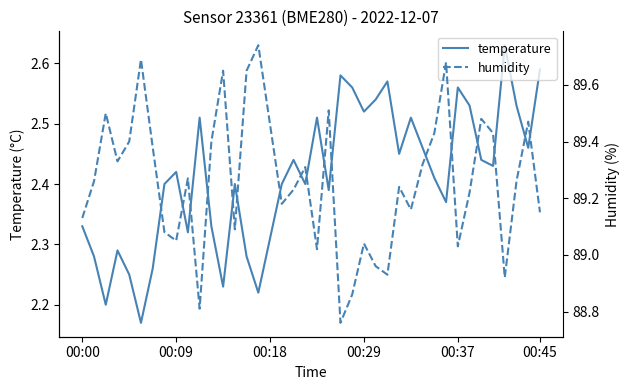

Between 28 and 34, which is larger?

28